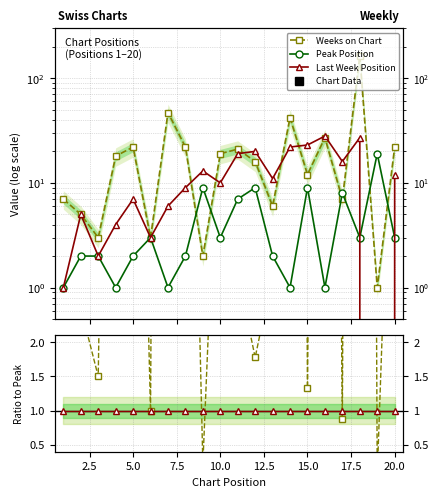

True or false: Ratio to Peak and Peak Position intersect in this chart.

False